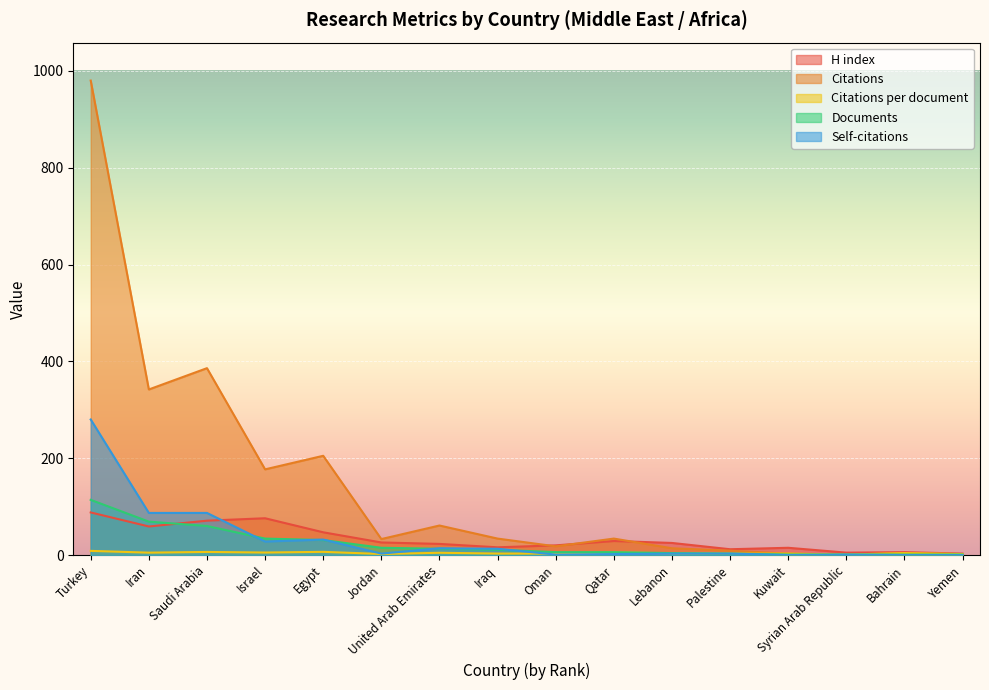

What value does the Citations series have at Oman?

18.0